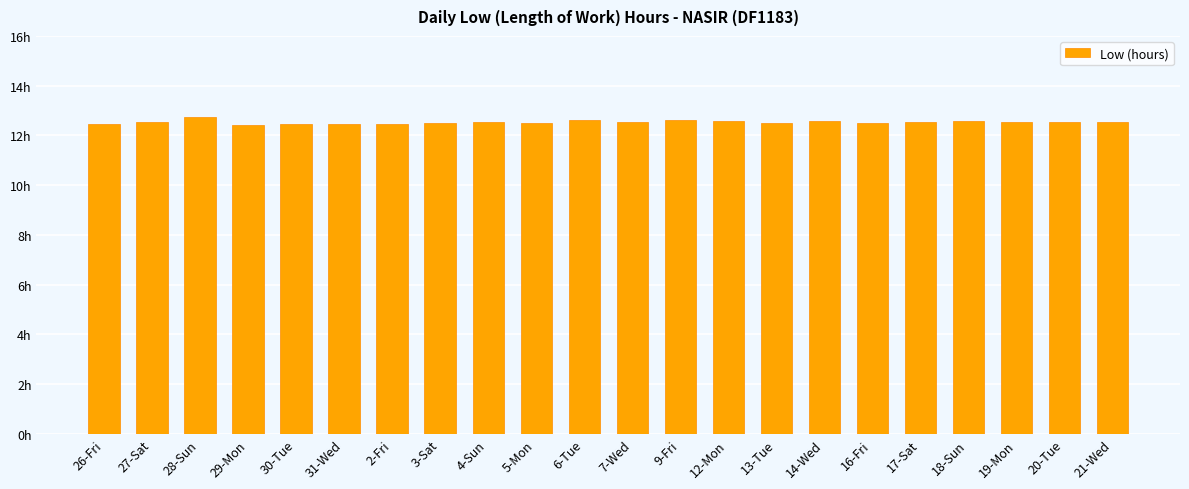

Does the chart contain any negative values?

No